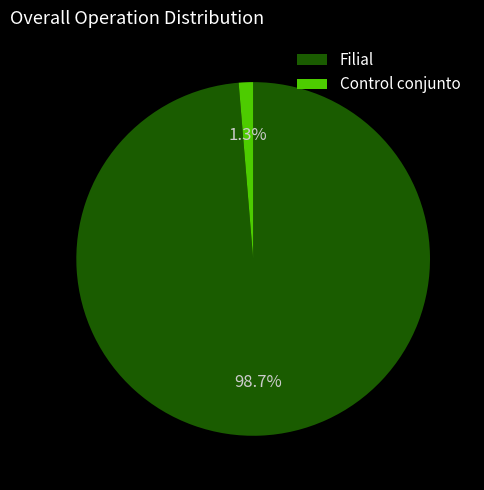

Which slice is the smallest?

Control conjunto